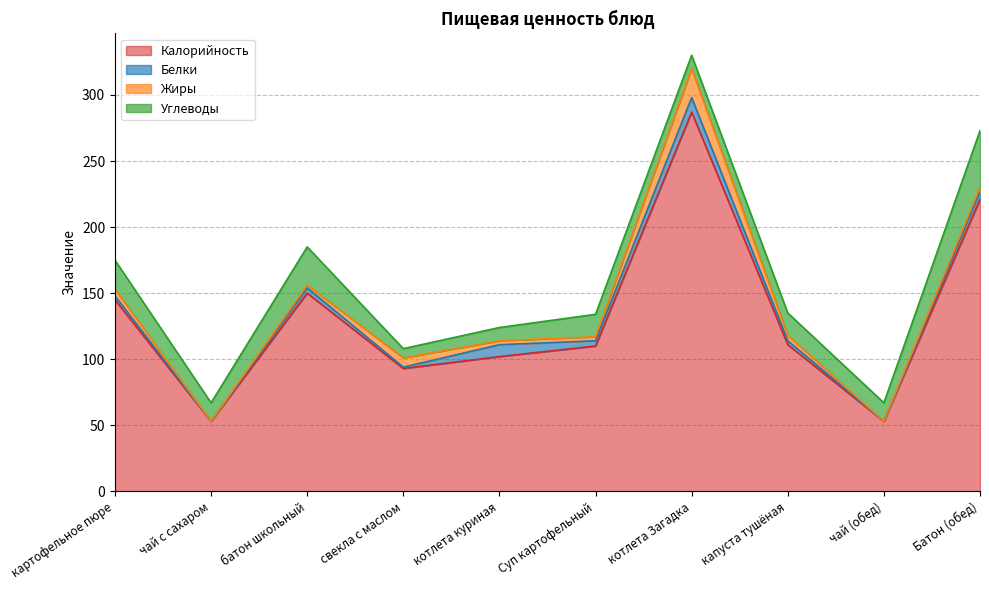

True or false: Белки and Калорийность cross at least once.

False